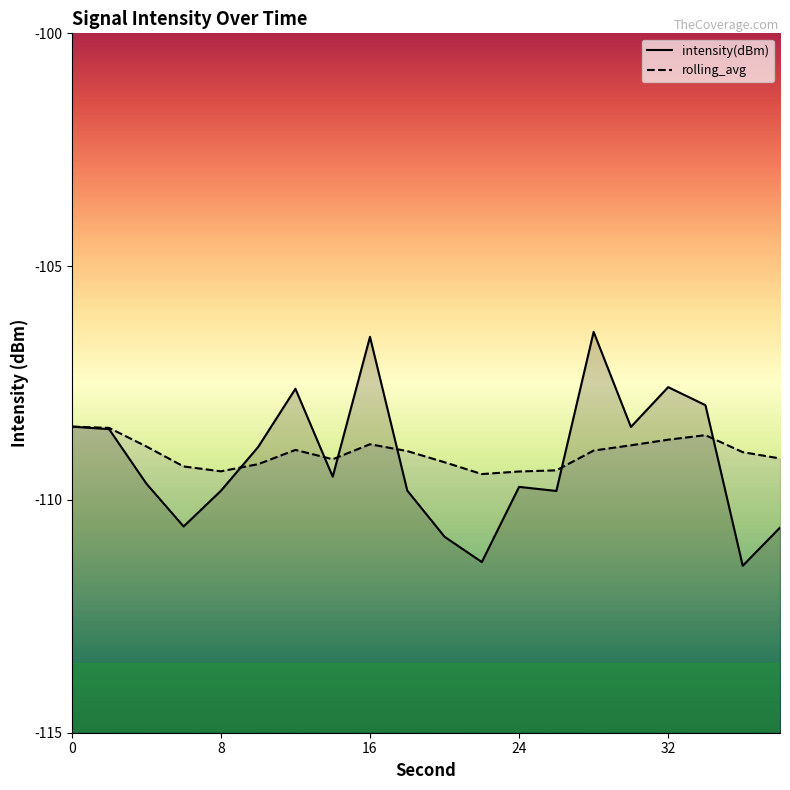

True or false: intensity(dBm) and rolling_avg intersect in this chart.

True